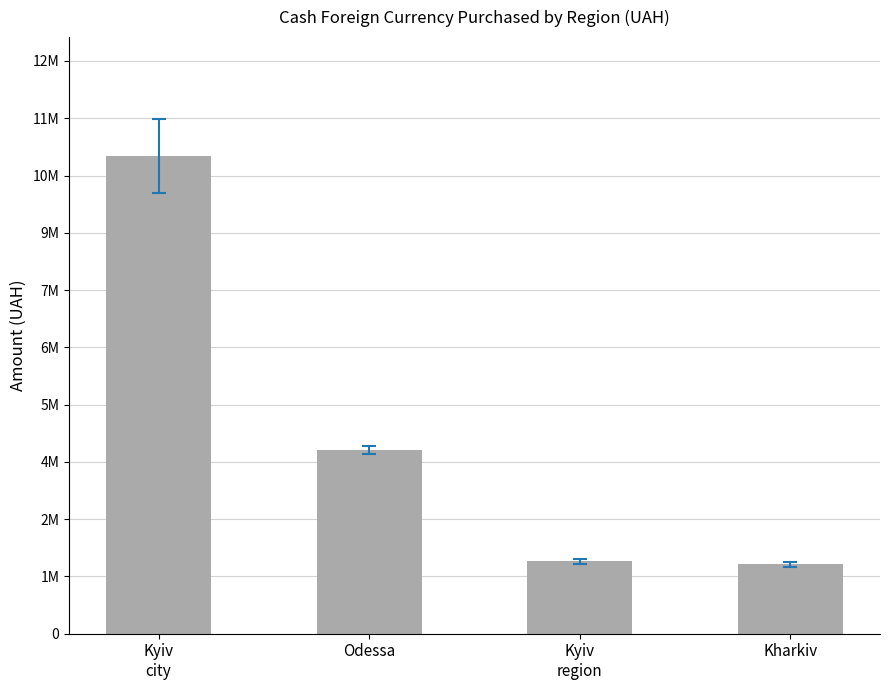

List the labels in order of value, largest first.

Kyiv
city, Odessa, Kyiv
region, Kharkiv